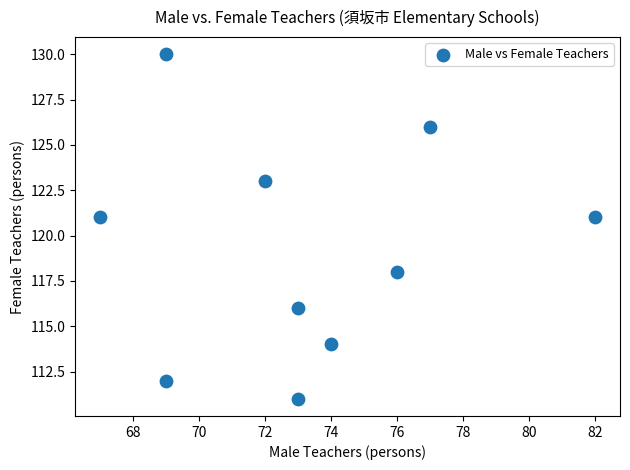

What is the range of Y values (max minus min)?

19